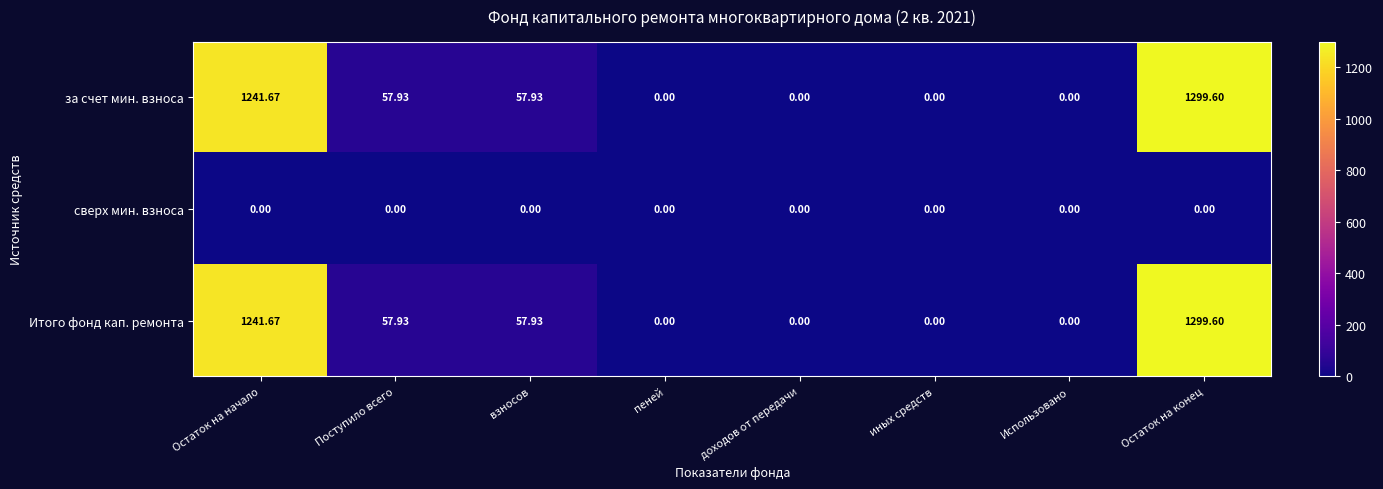

At which category is the sum across all series the highest?

Остаток на конец